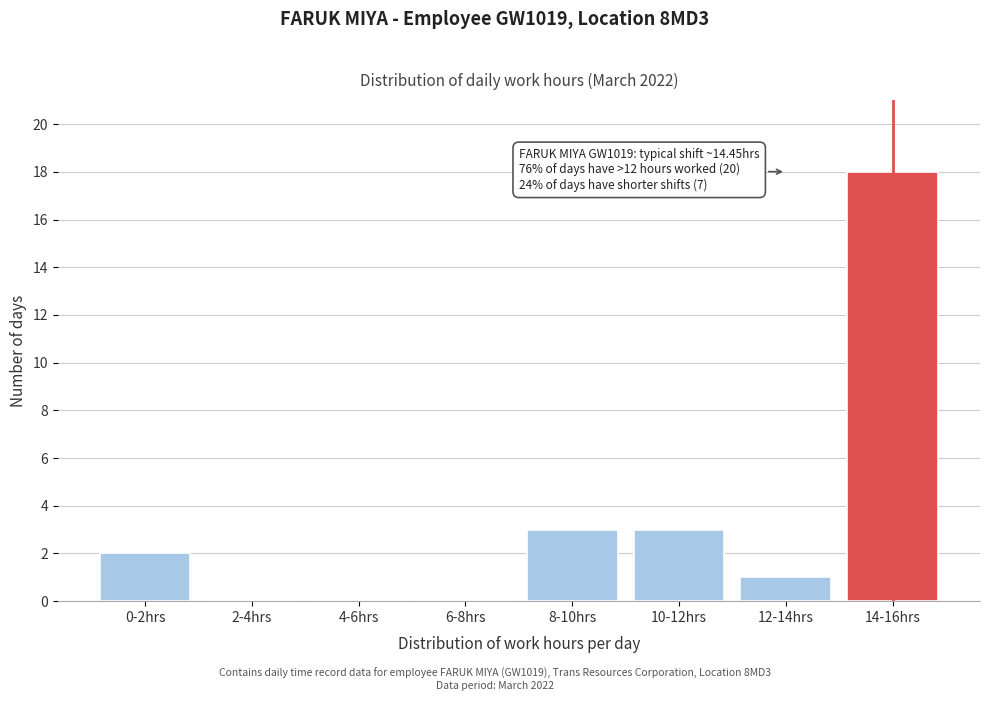

Reading left to right, transcribe all the data shown in this chart.

0-2hrs=2	2-4hrs=0	4-6hrs=0	6-8hrs=0	8-10hrs=3	10-12hrs=3	12-14hrs=1	14-16hrs=18